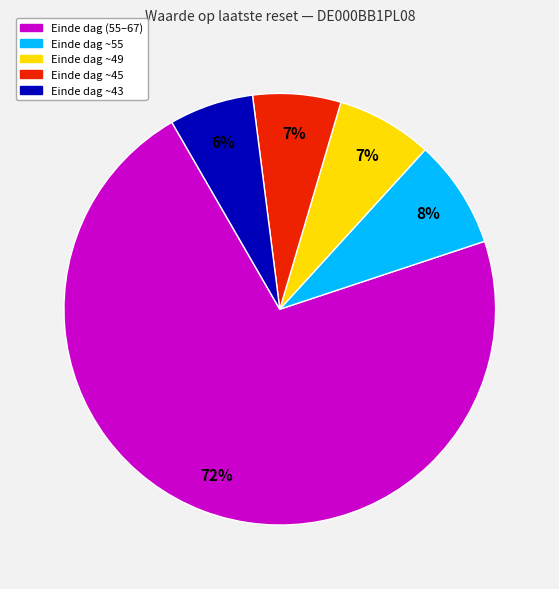

Which slice is the largest?

Einde dag (55–67)